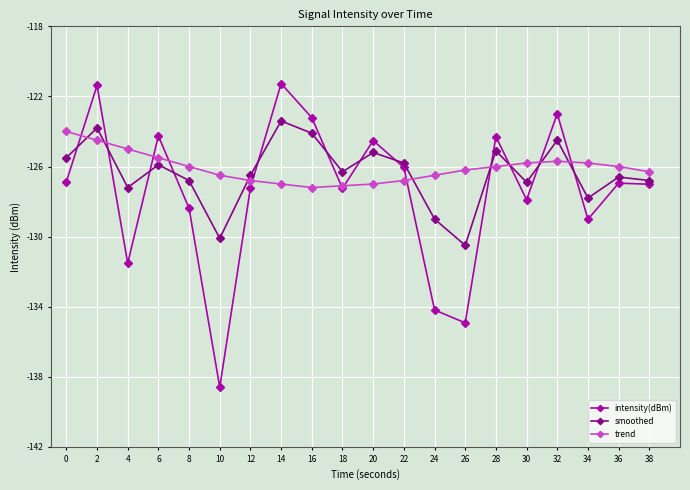

What is the maximum value shown in the chart?

-121.3